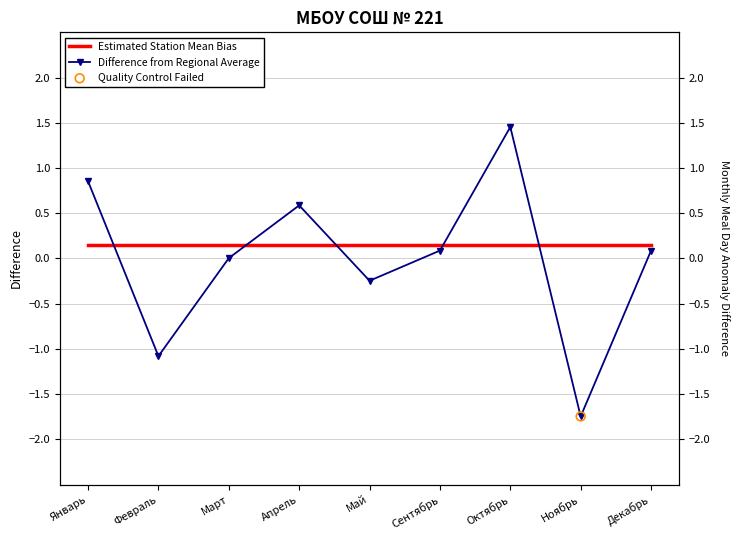

Which series contains the lowest Y value?

Difference from Regional Average